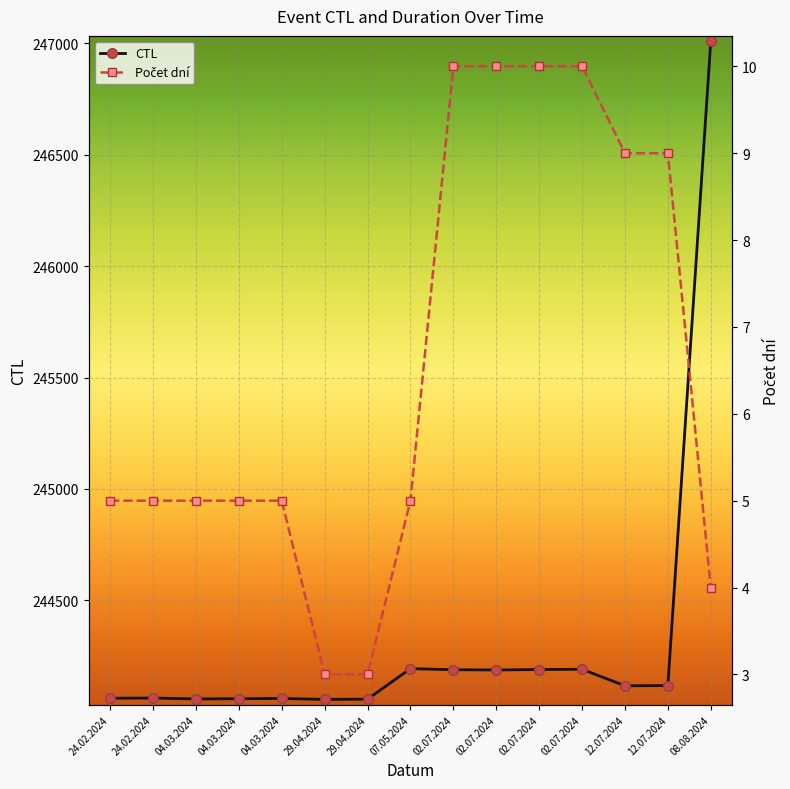

What is the difference between the maximum and minimum values in the CTL series?

2952